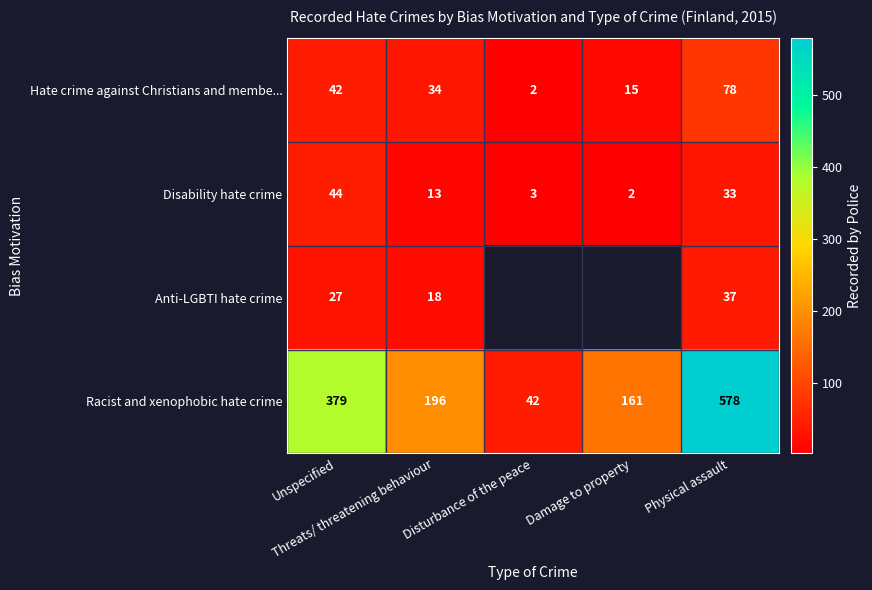

What is the difference between the maximum and minimum values in the Hate crime against Christians and membe... series?

76